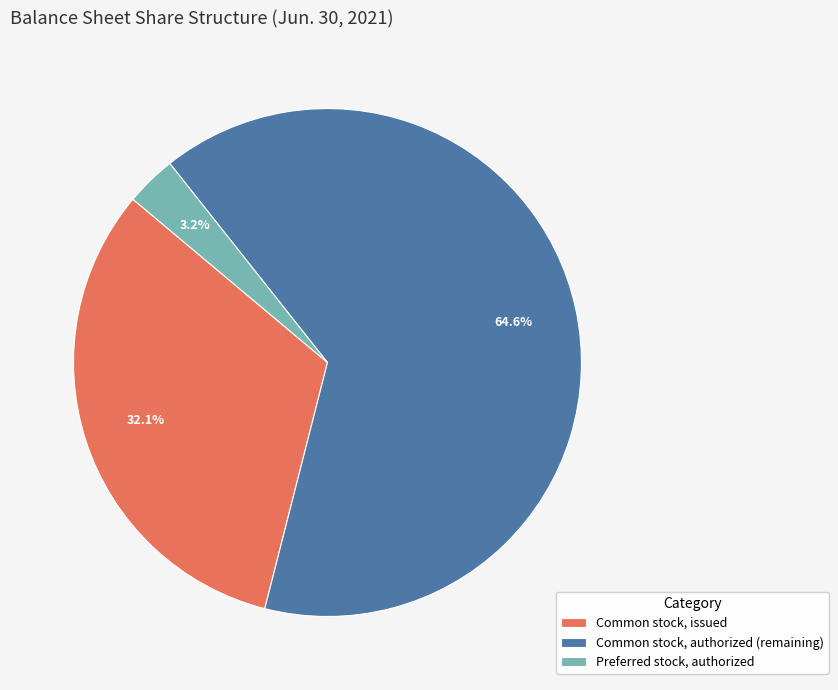

To the nearest percent, what portion does Preferred stock, authorized represent?

3%